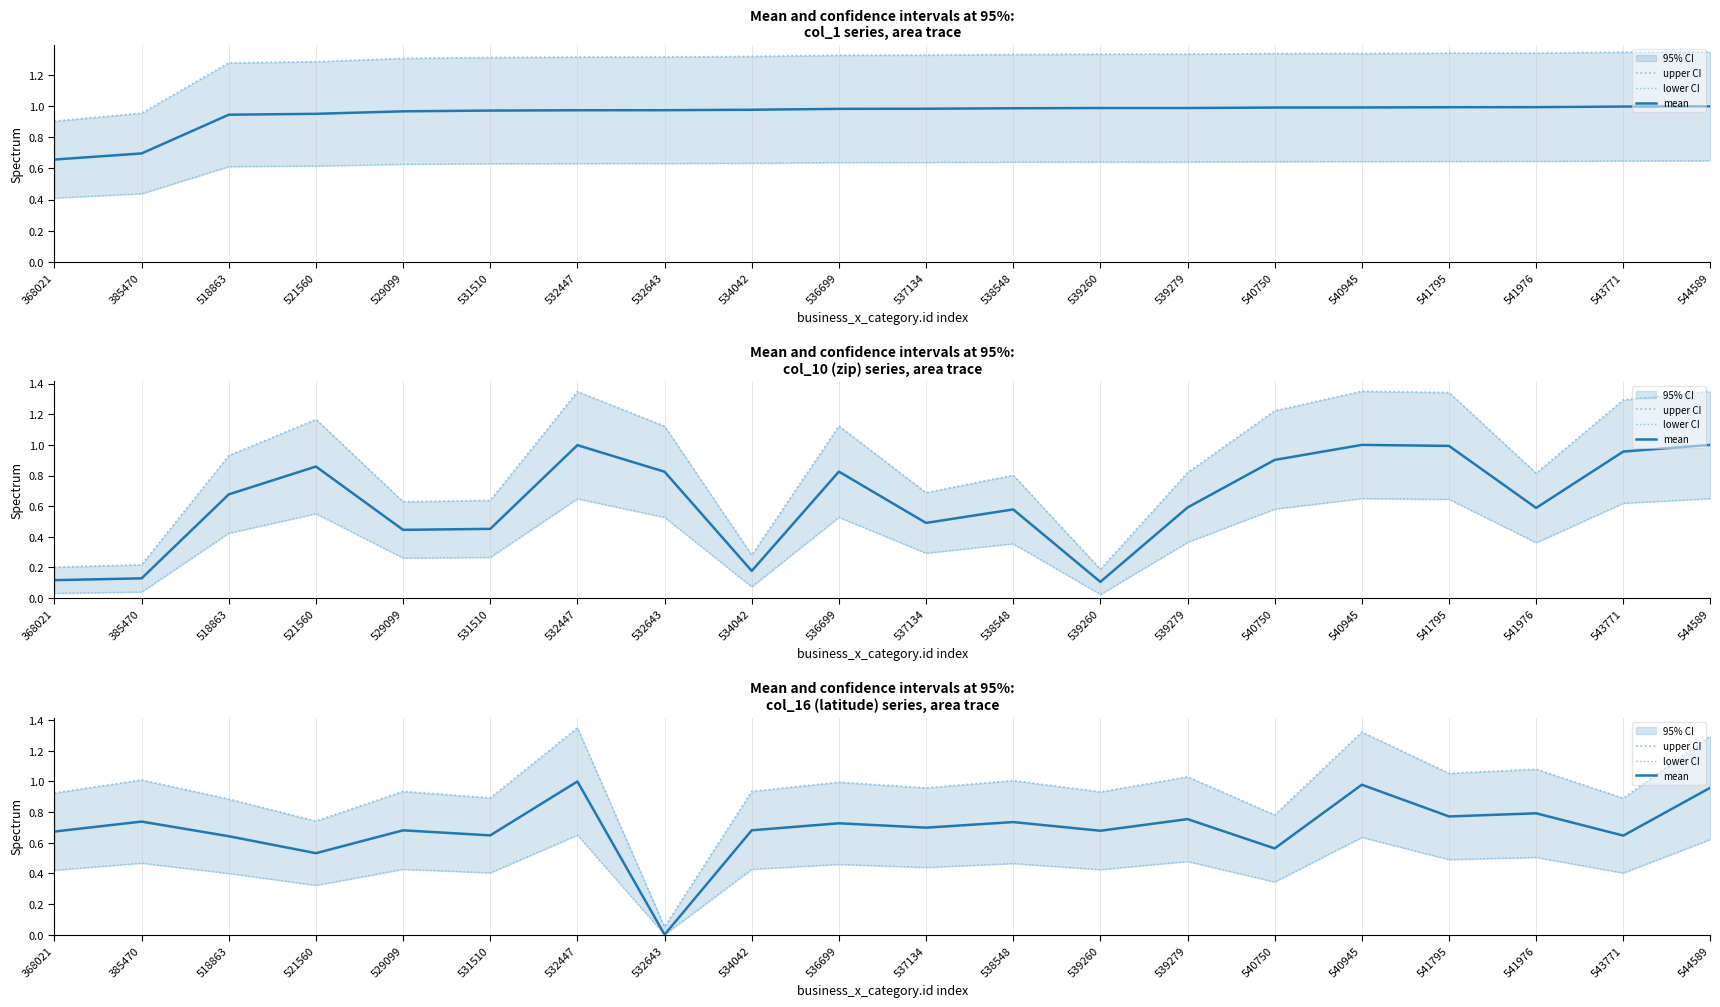

What is the difference between the highest and lowest values at 539260?

0.5